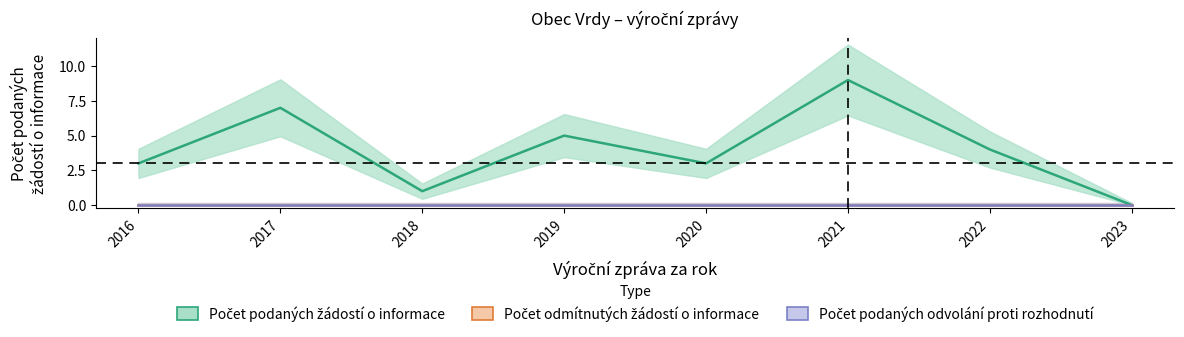

True or false: Počet podaných odvolání proti rozhodnutí and Počet podaných žádostí o informace cross at least once.

False